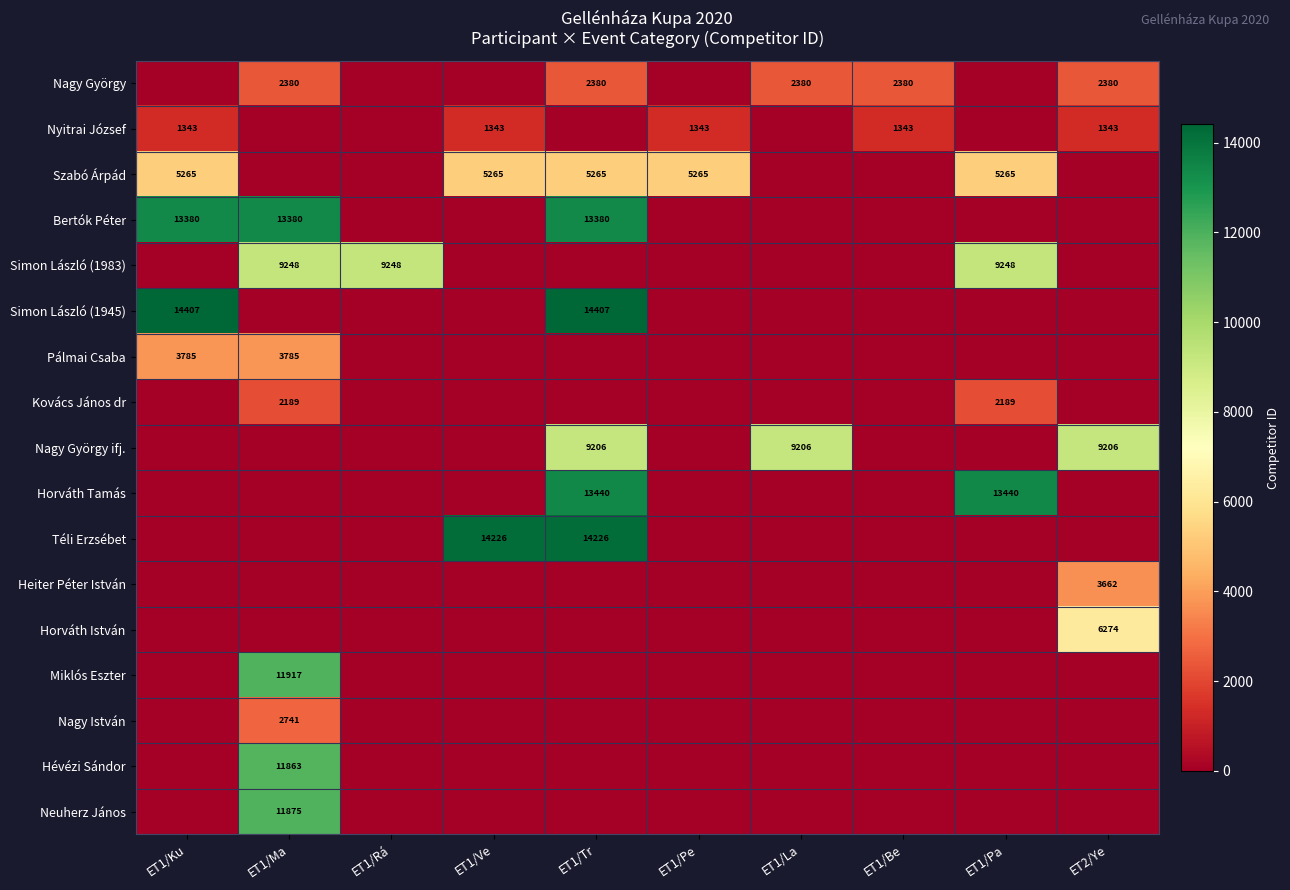

The Neuherz János series shows 20422 at ET1/Ma. True or false?

False